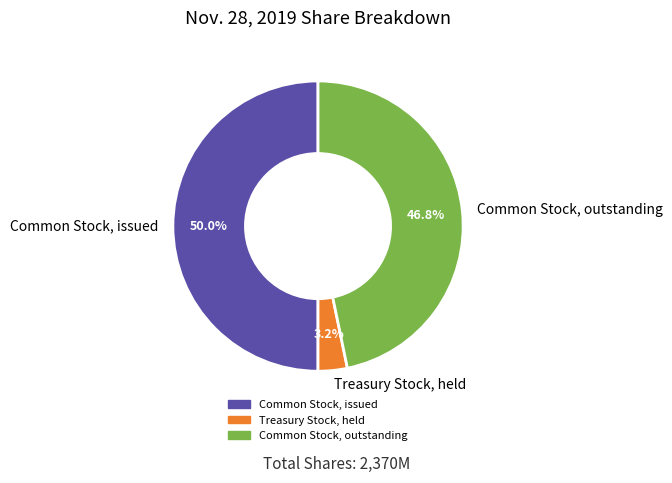

Which slice is the smallest?

Treasury Stock, held